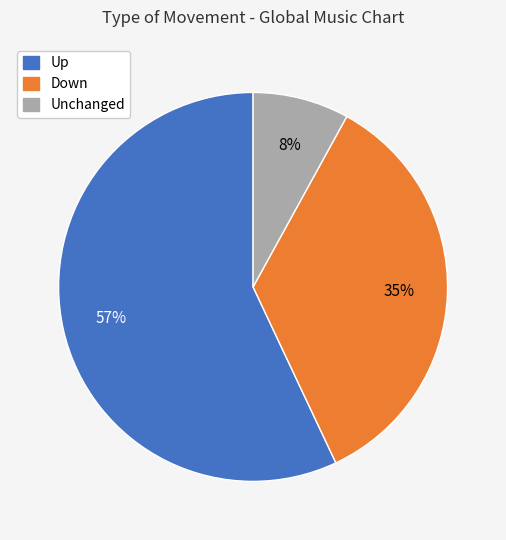

Does any single category account for the majority?

Yes